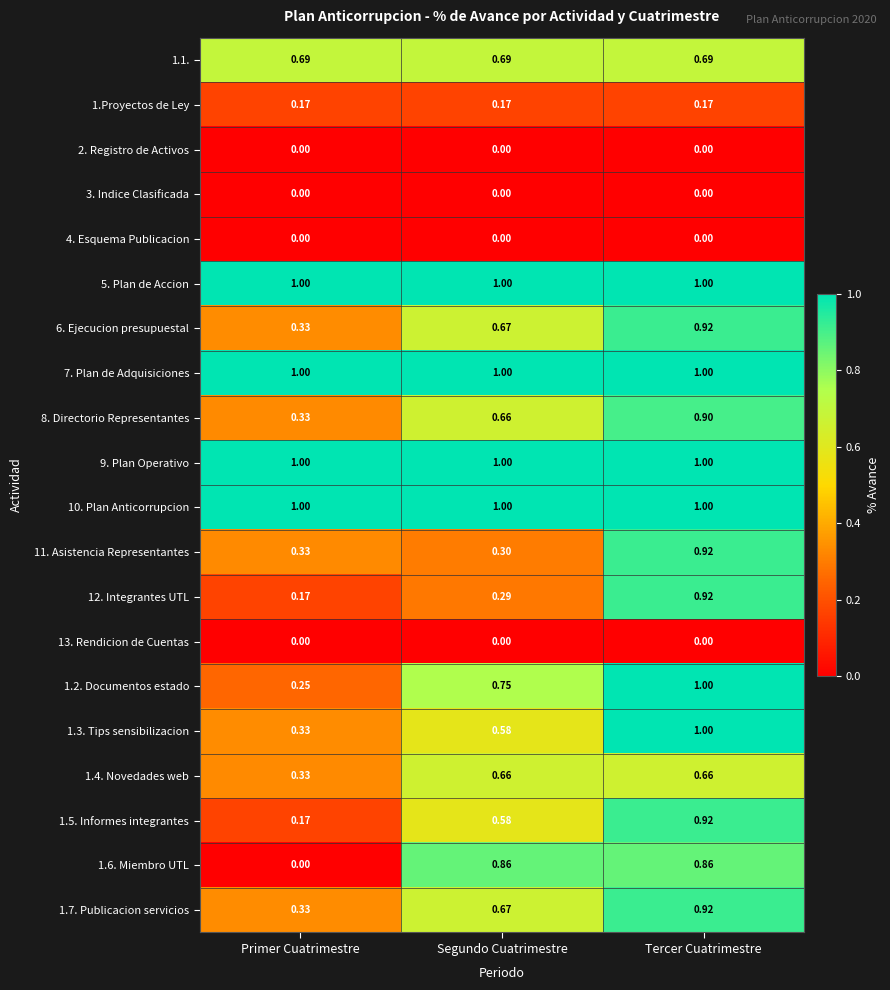

At which category is the sum across all series the highest?

Tercer Cuatrimestre